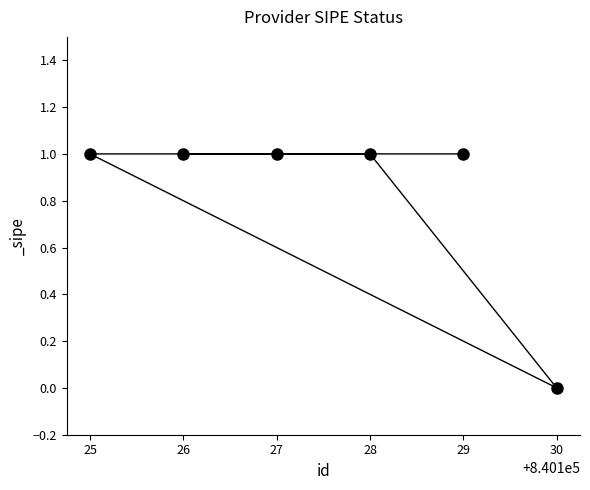

How many positive values are there?

5